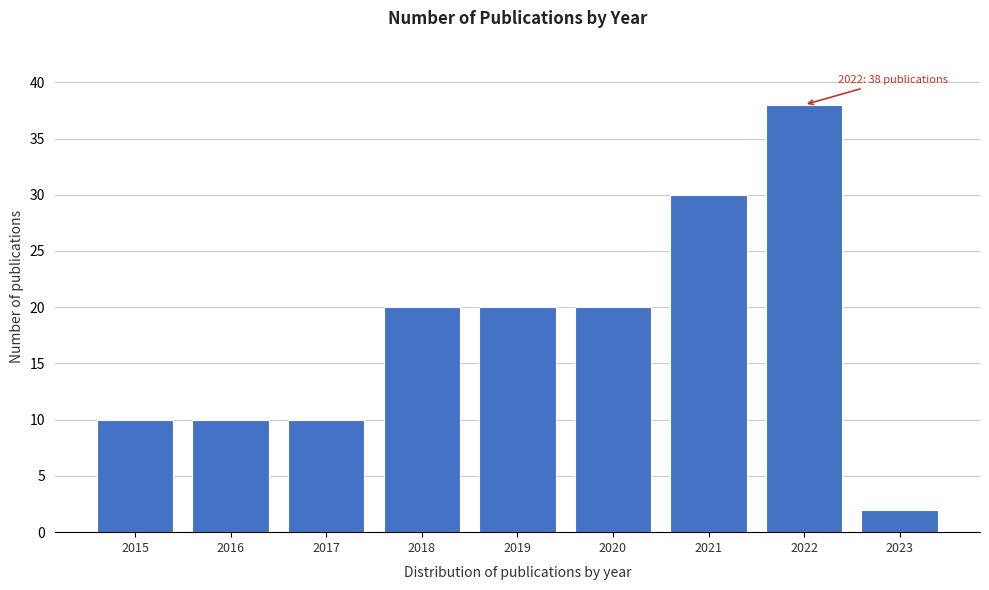

Reading left to right, list all the values displayed in this chart.

2015=10	2016=10	2017=10	2018=20	2019=20	2020=20	2021=30	2022=38	2023=2